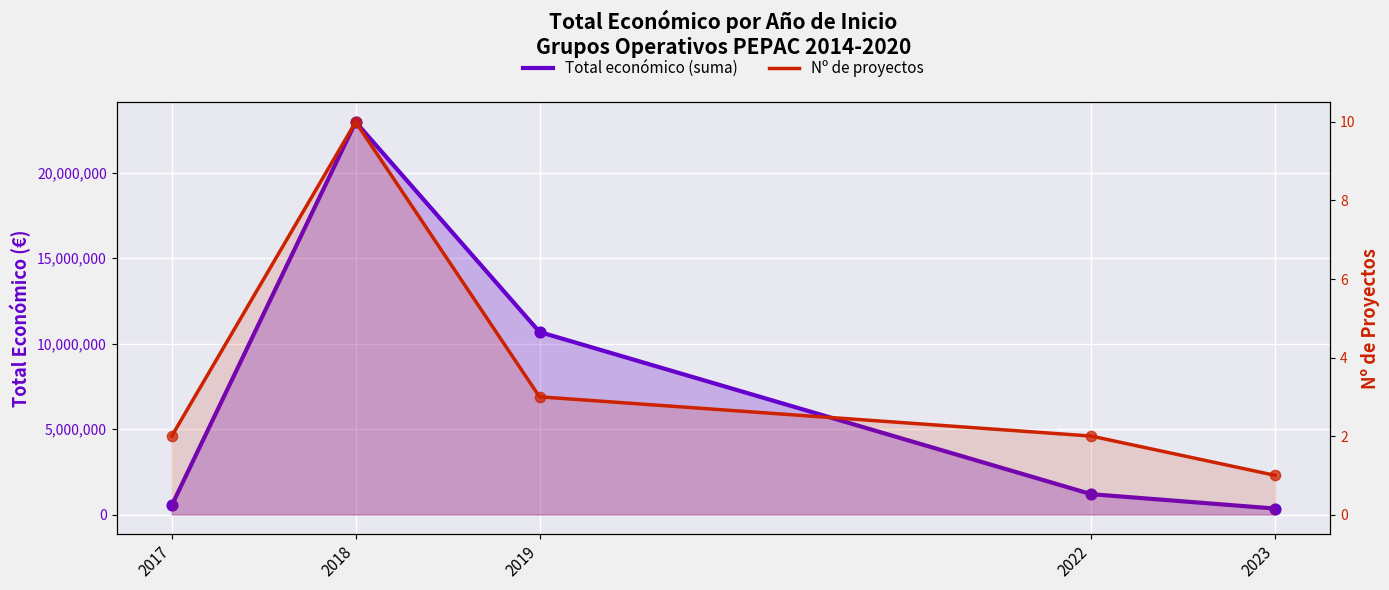

Is the value of Nº proyectos at 2017 greater than the value of Total económico (suma) at 2017?

No